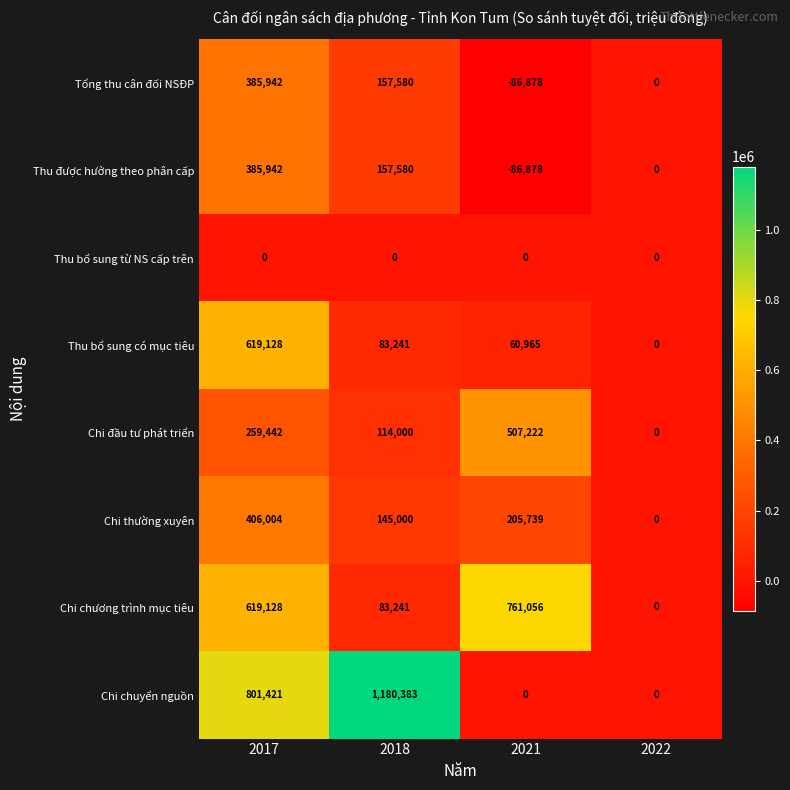

What is the spread (max minus min) of values at 2017?

801421